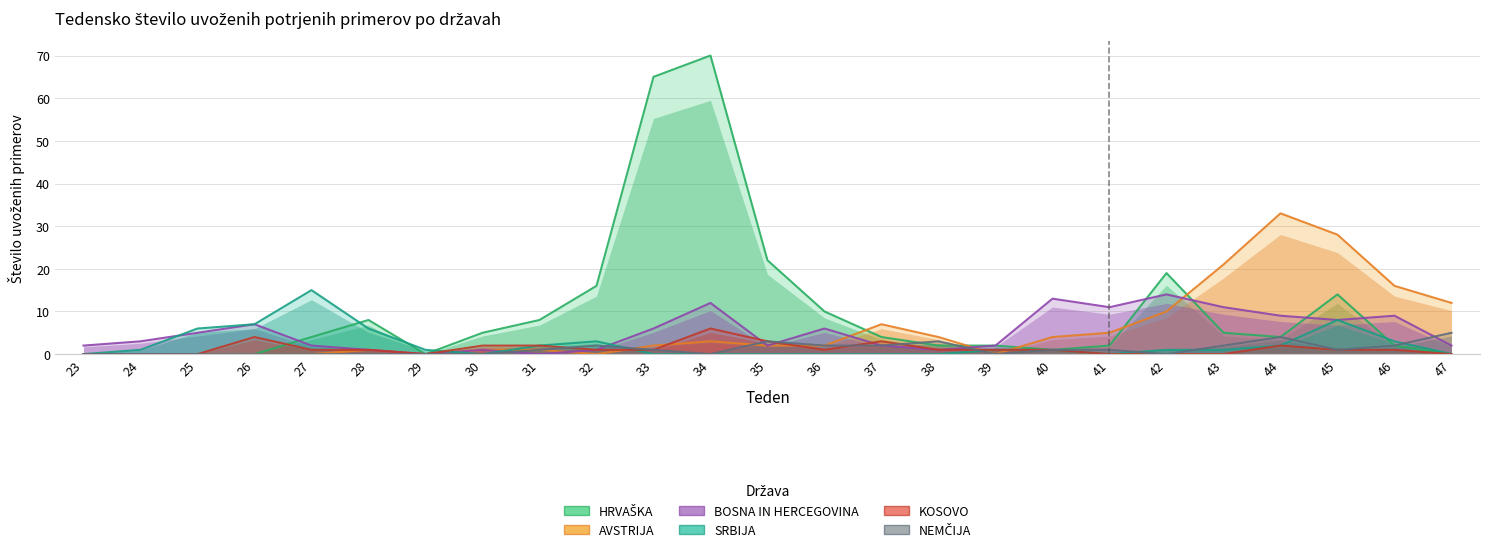

Which has a higher value, 24 or 31?

31